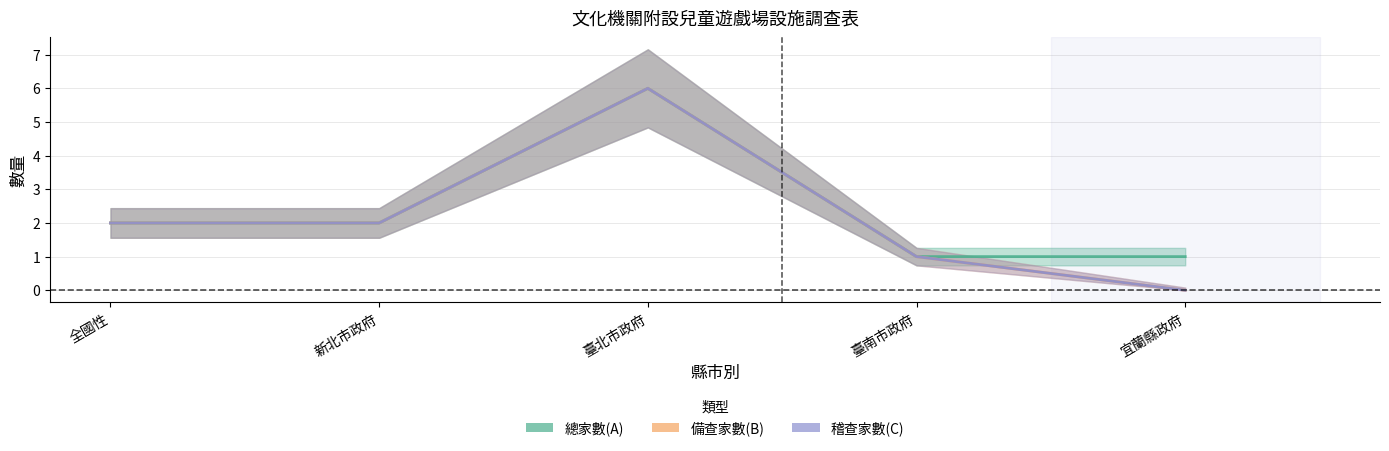

What is the average value of the 總家數(A) series?

2